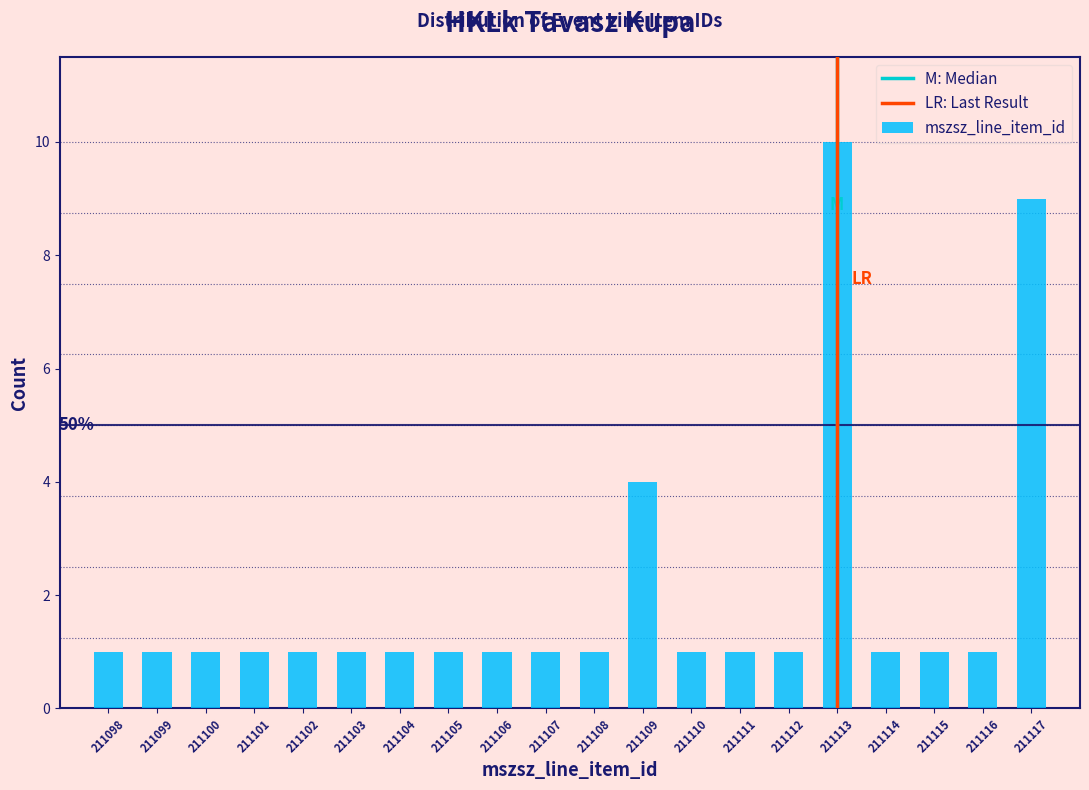

Over which range of the x-axis is the bar tallest?

211112.5 to 211113.5